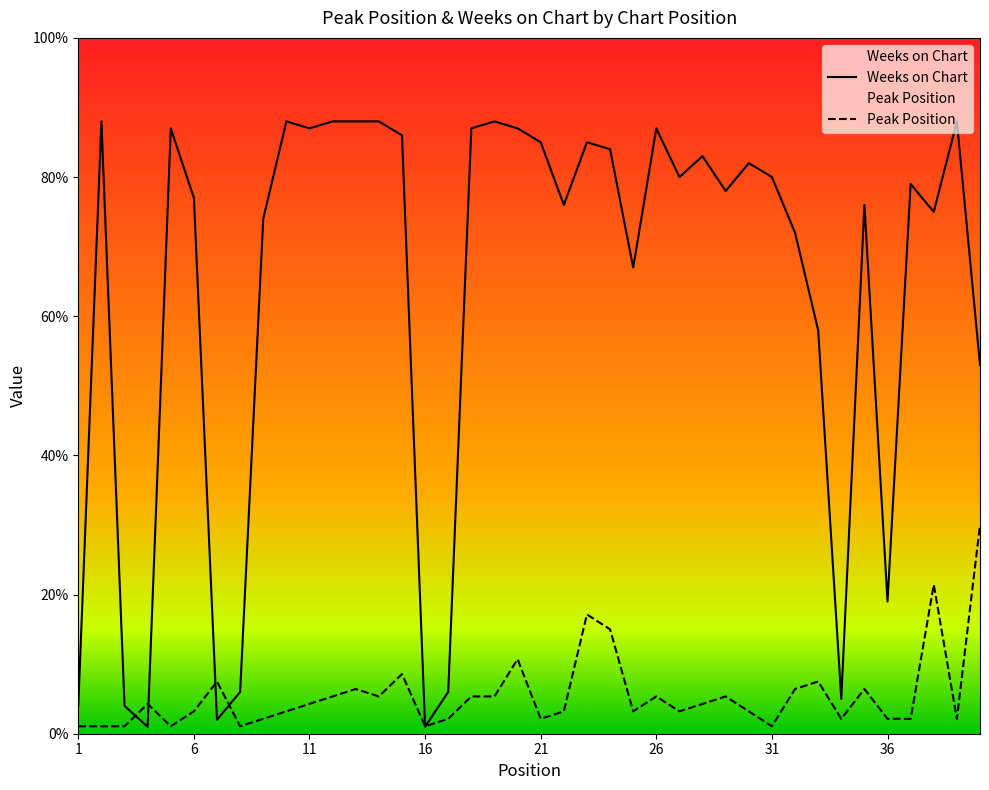

How many interior local peaks does the Peak Position series have?

11